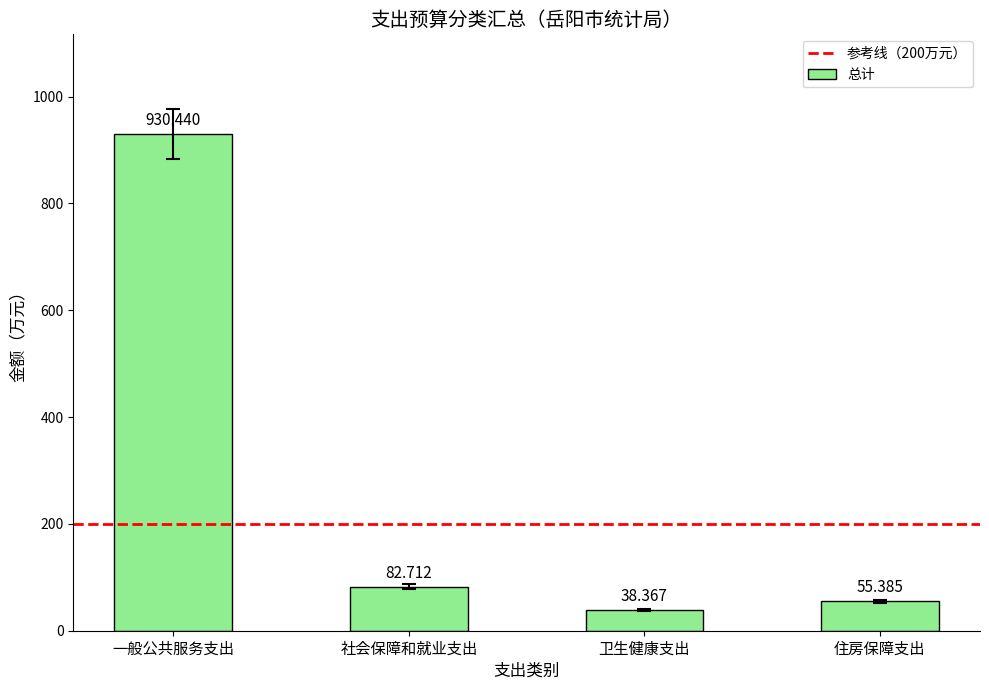

Between 卫生健康支出 and 住房保障支出, which is larger?

住房保障支出